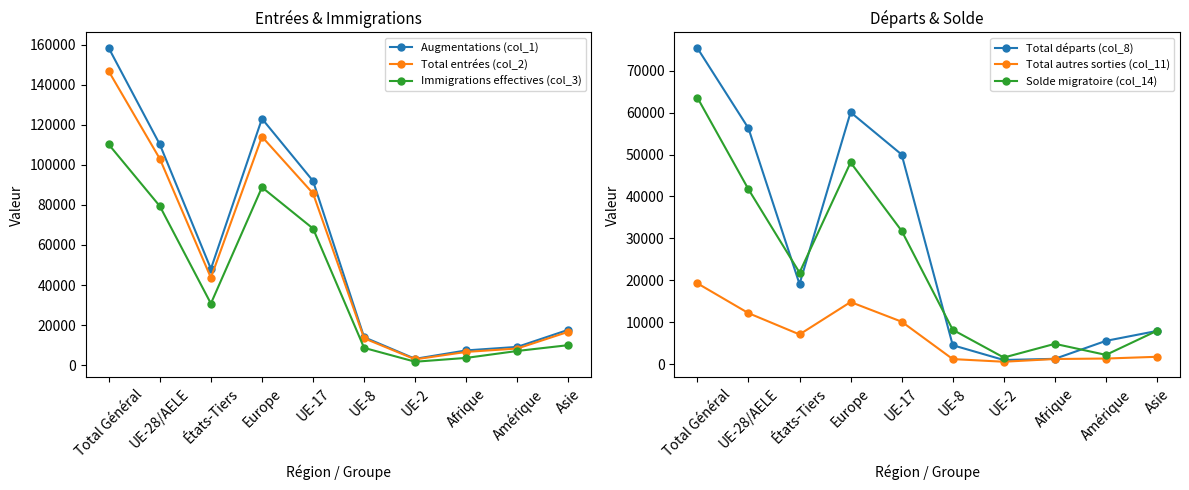

The value of Immigrations effectives (col_3) at Total Général is 110153. True or false?

True